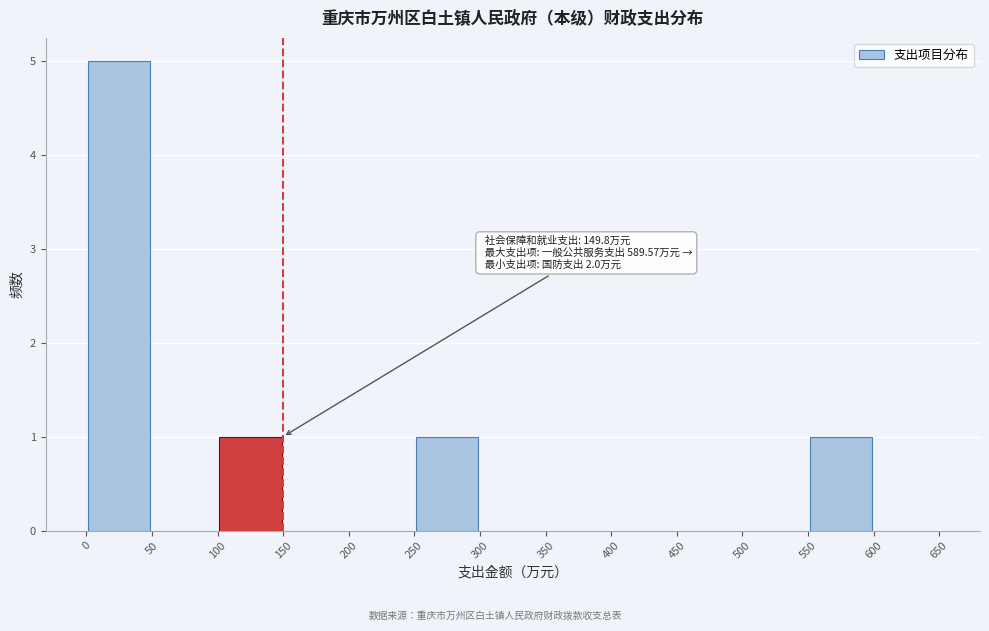

Which range on the x-axis has the tallest bar?

0 to 50